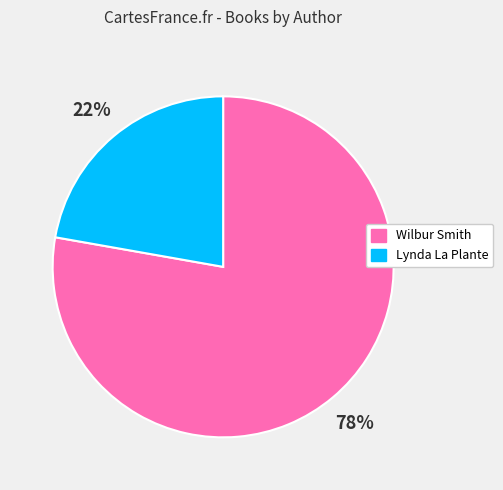

To the nearest percent, what is the difference between the largest and smallest slice percentages?

56%